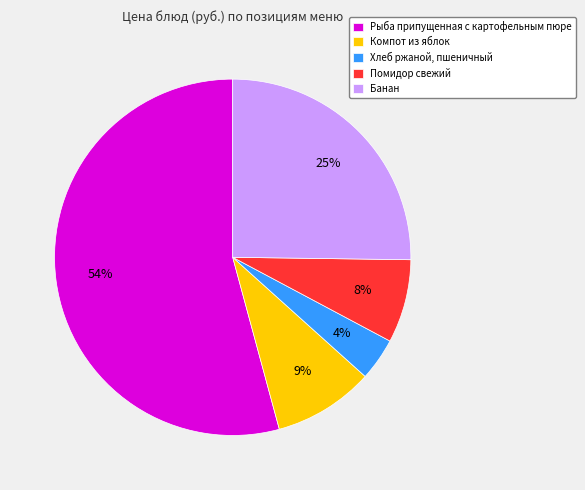

Which category has the biggest portion of the pie?

Рыба припущенная с картофельным пюре